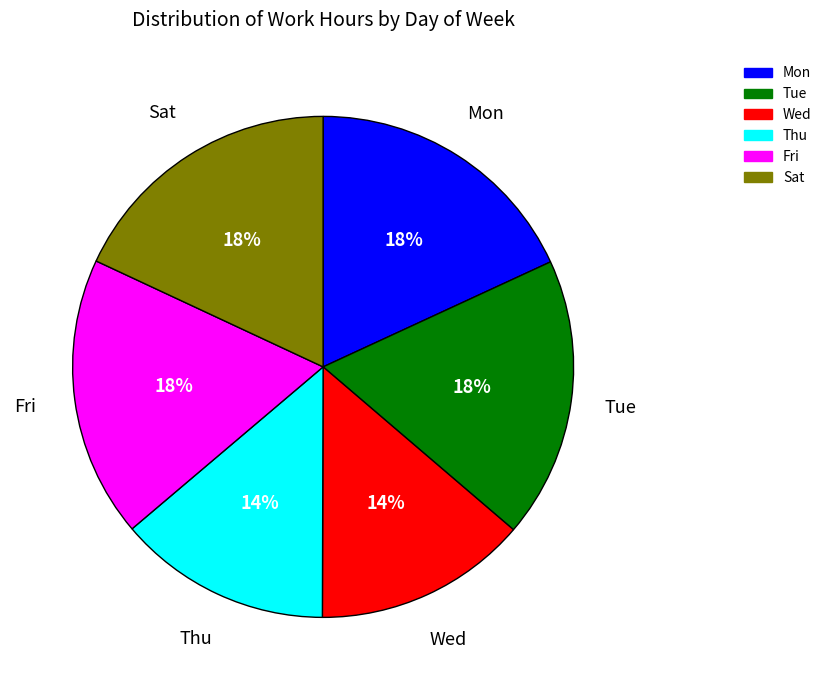

Count the number of slices in the pie.

6